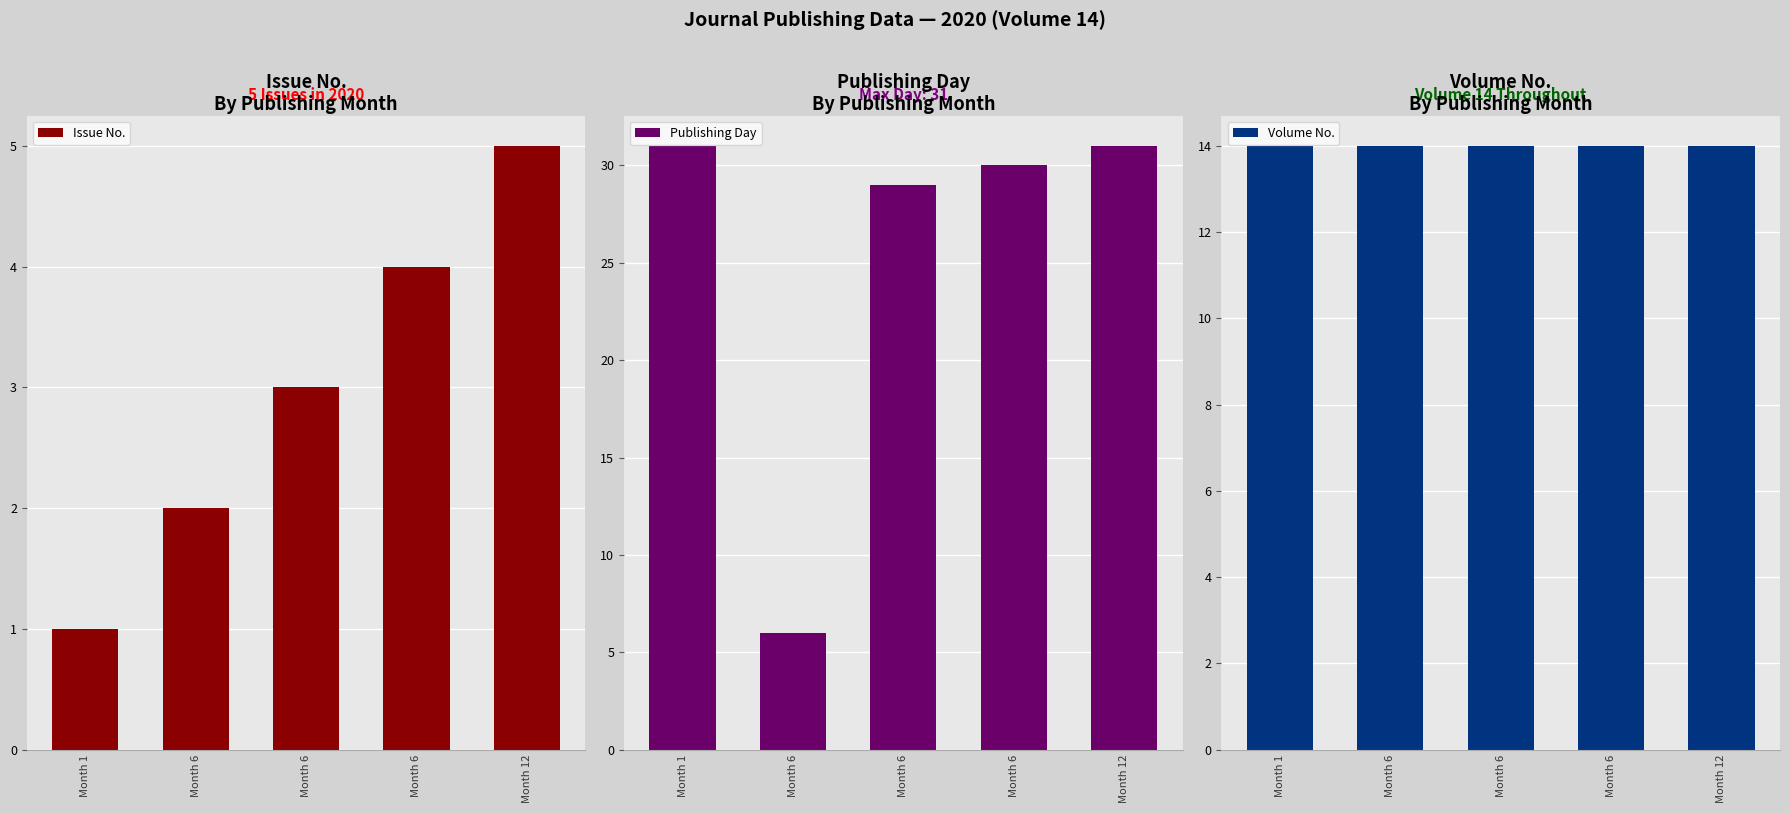

Reading left to right, list all the values displayed in this chart.

Issue No.: Month 1=1	Month 6=2	Month 6=3	Month 6=4	Month 12=5
Publishing Day: Month 1=31	Month 6=6	Month 6=29	Month 6=30	Month 12=31
Volume No.: Month 1=14	Month 6=14	Month 6=14	Month 6=14	Month 12=14